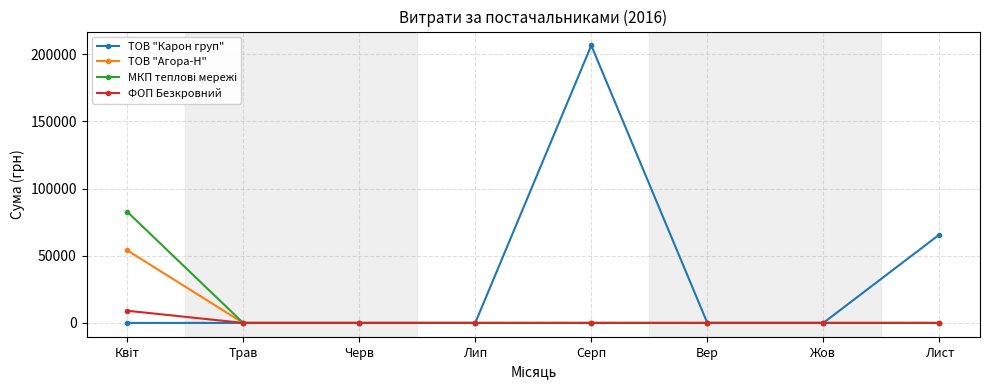

How many lines are shown in the chart?

4